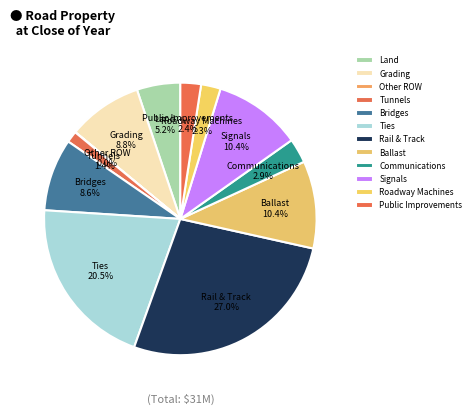

What is the ratio of the value at Ties to the value at Rail & Track?

0.8